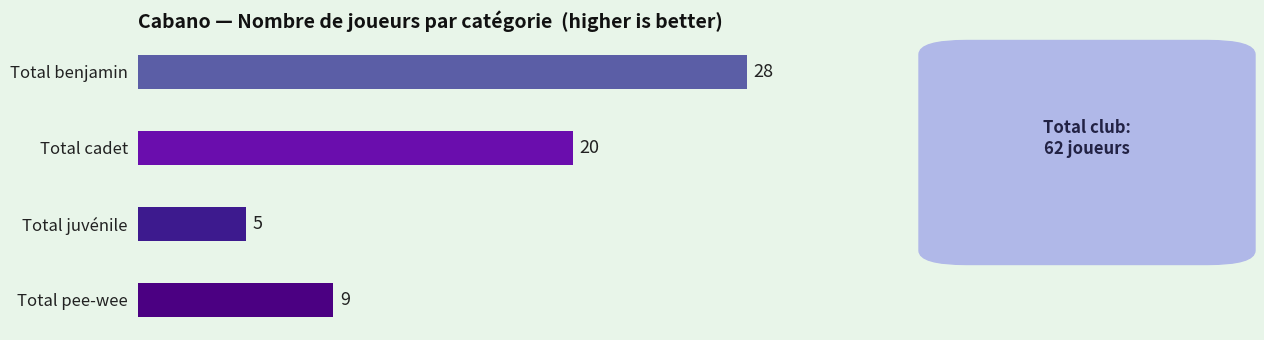

Count the values in the range 9 to 28.

3